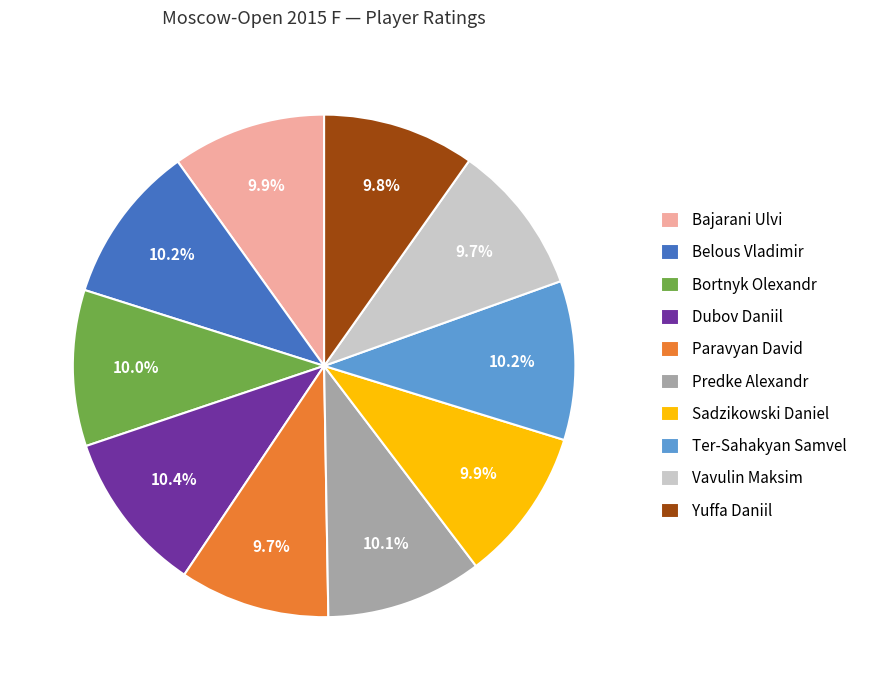

To the nearest percent, what percentage of the pie is Sadzikowski Daniel?

10%